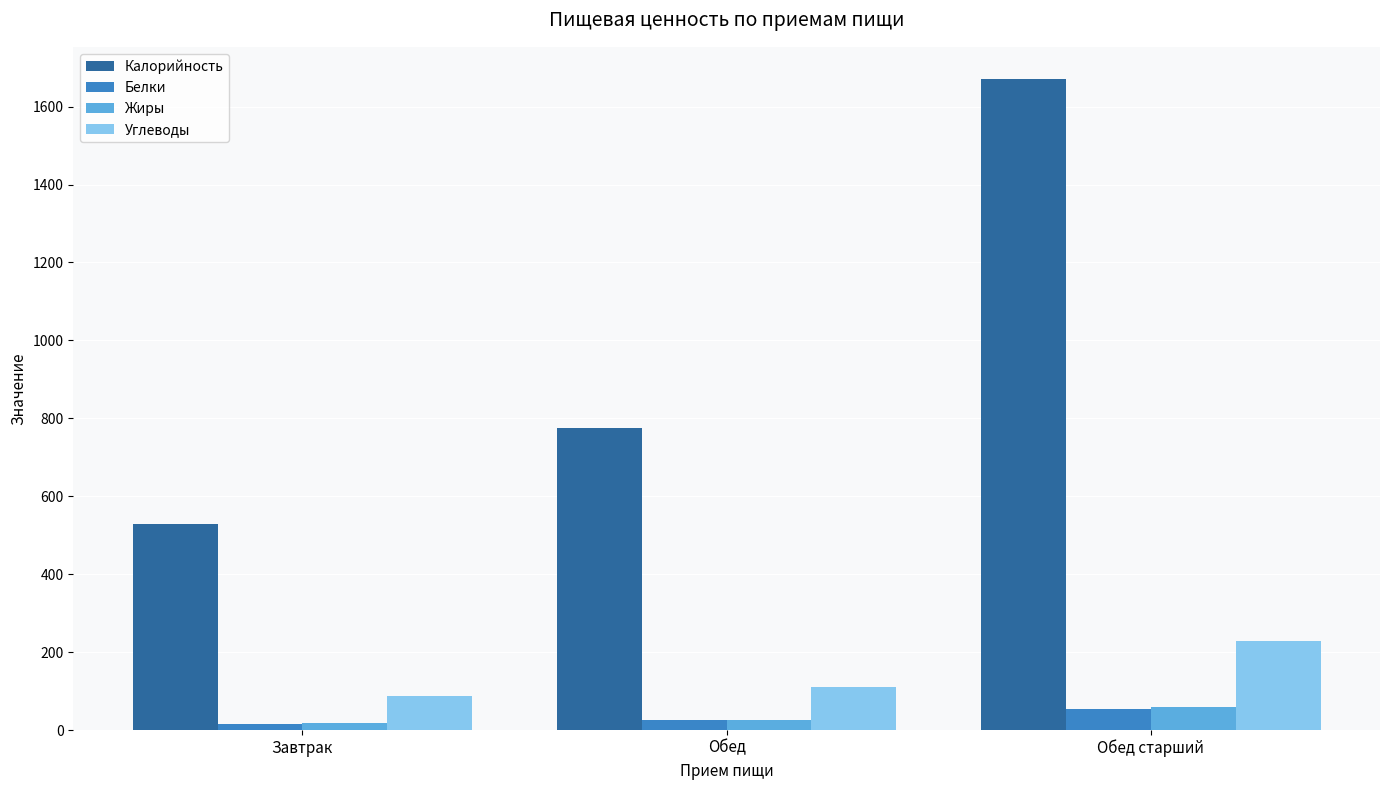

List the labels in order of Калорийность value, largest first.

Обед старший, Обед, Завтрак